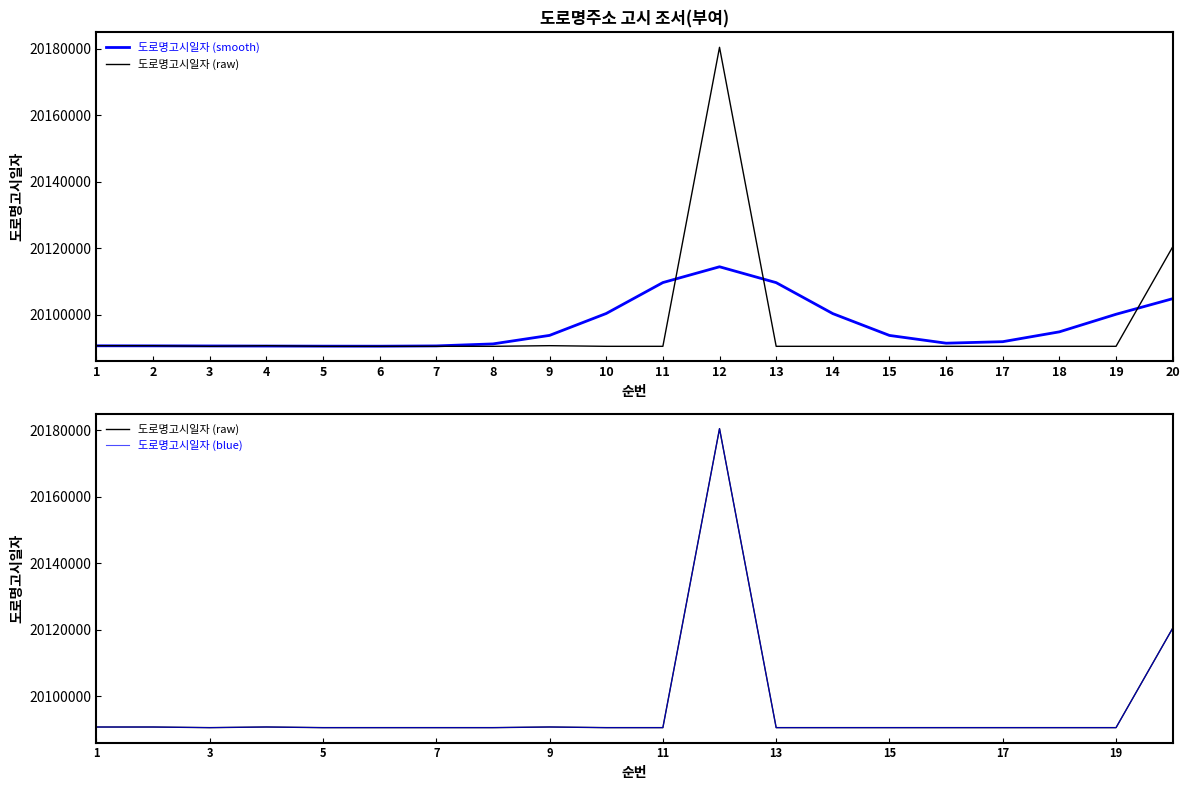

Does the chart have visible grid lines?

No